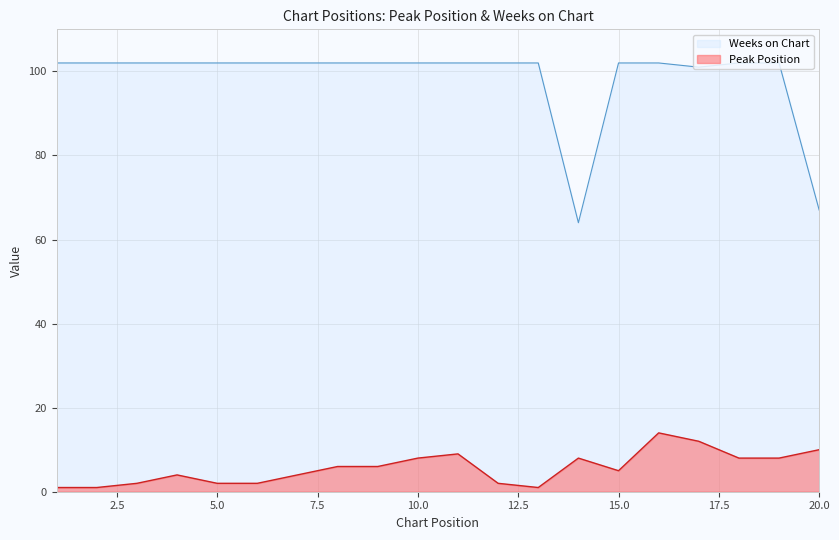

How many interior local valleys does the Weeks on Chart series have?

2